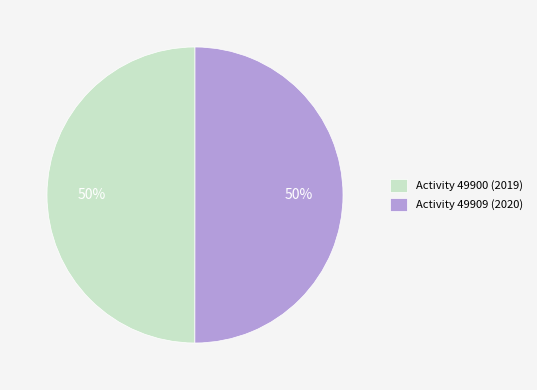

Count the number of slices in the pie.

2